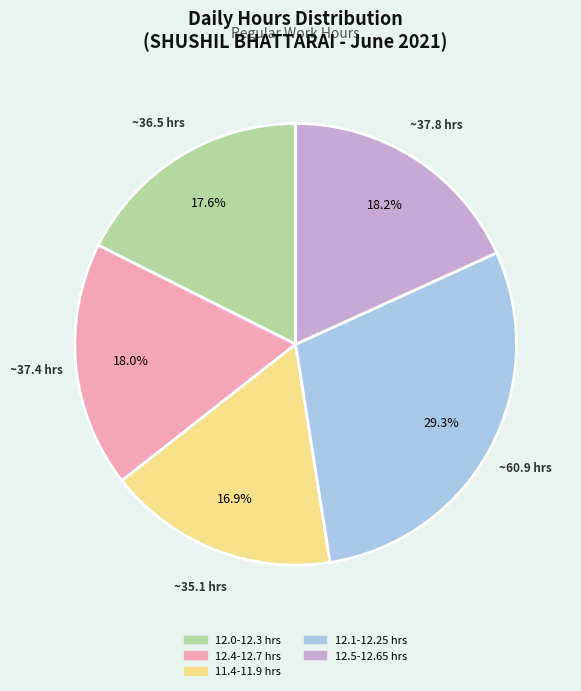

Is there a majority slice in this chart?

No